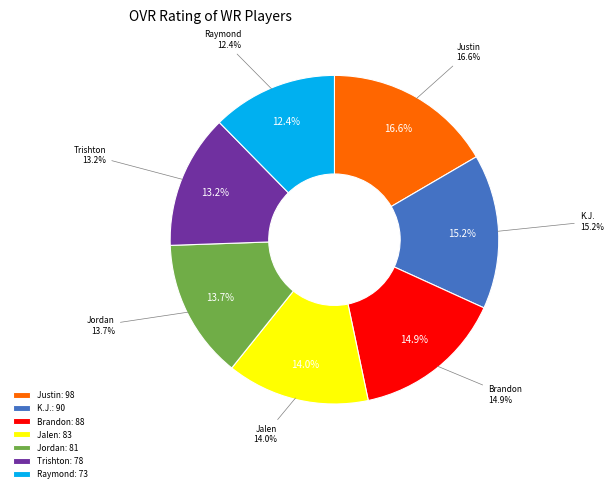

To the nearest percent, what percentage of the pie is Raymond?

12%